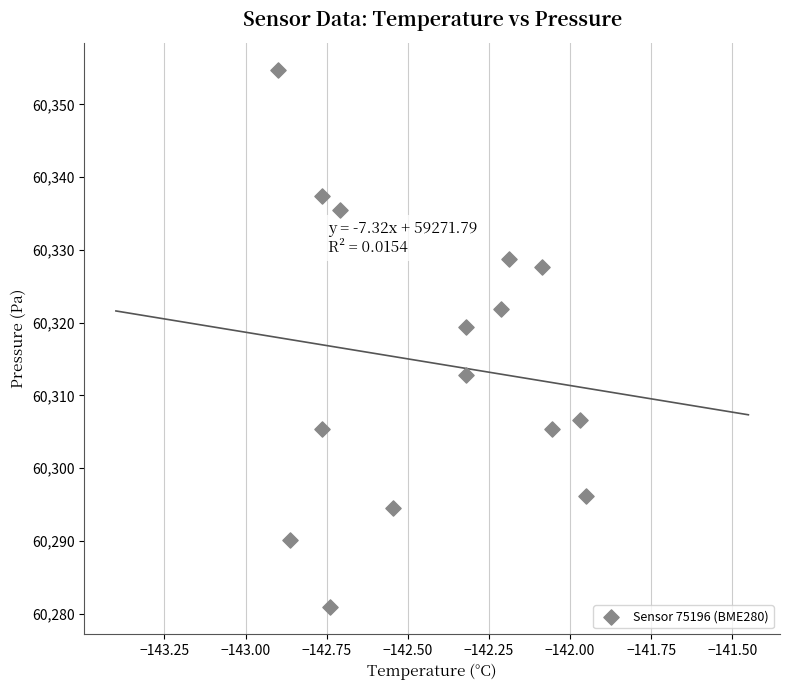

What is the range of Y values (max minus min)?

73.9